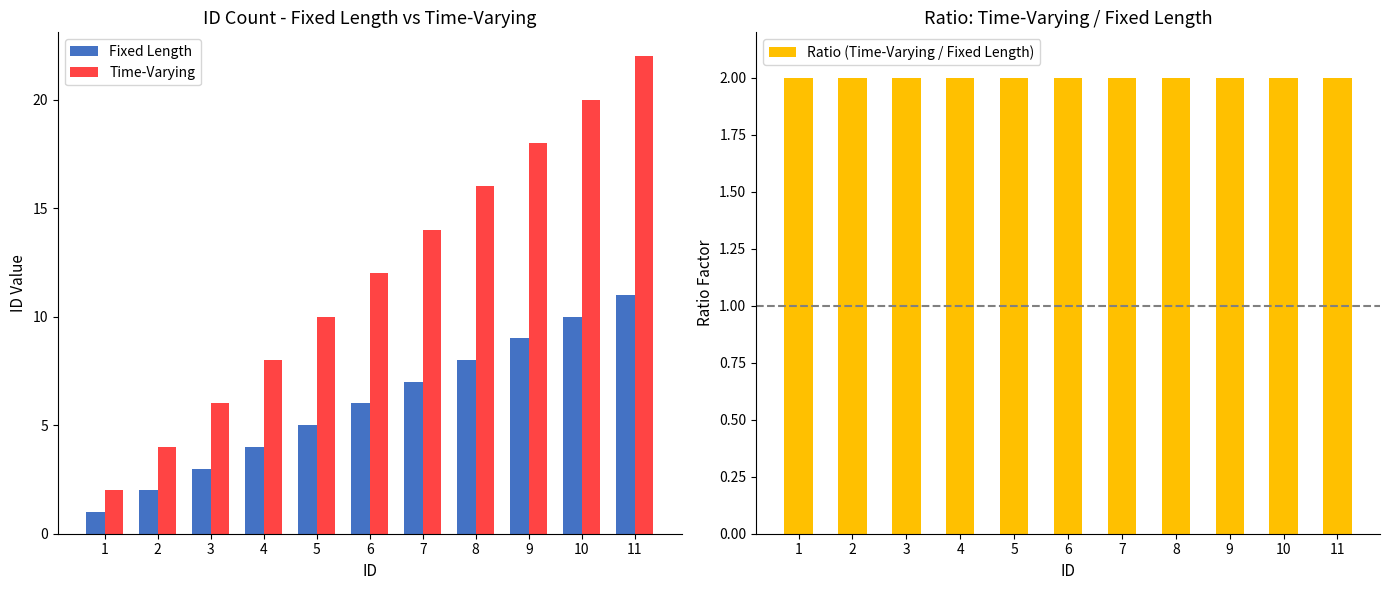

What is the minimum value for Ratio (Time-Varying / Fixed Length)?

2